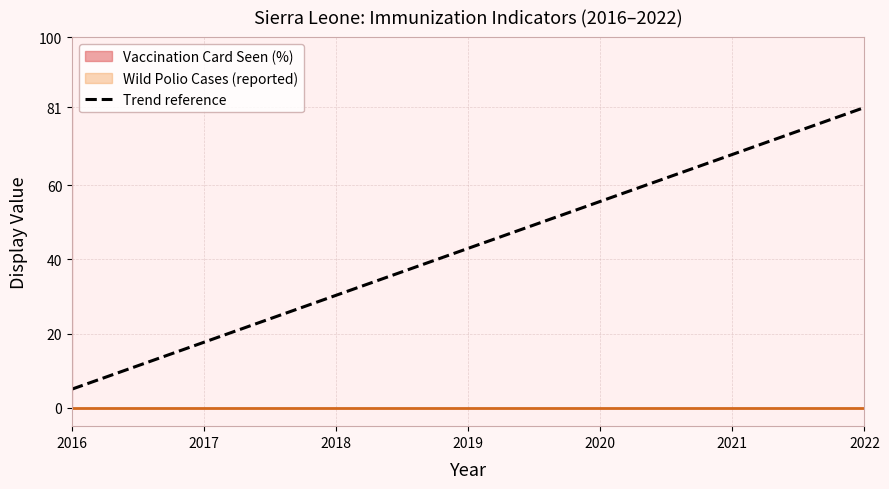

The value at 2022 is 81.0. True or false?

True